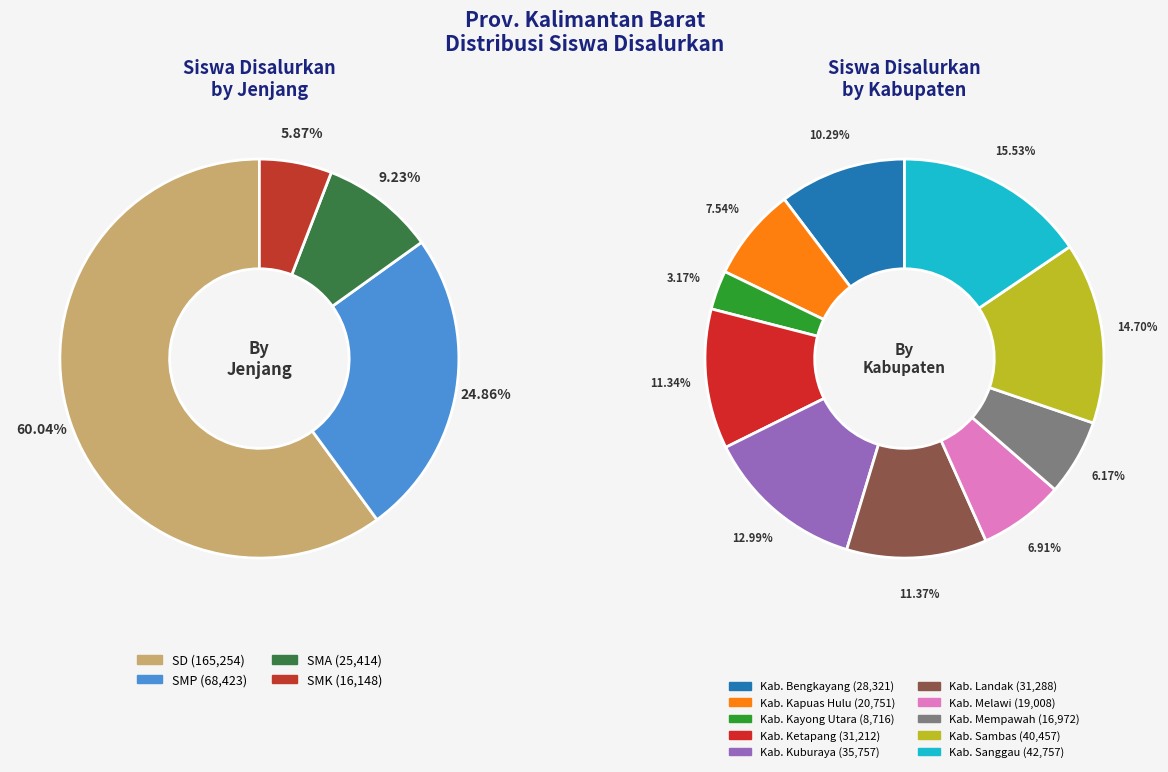

Which has a higher value, Kab. Landak or Kab. Kapuas Hulu?

Kab. Landak